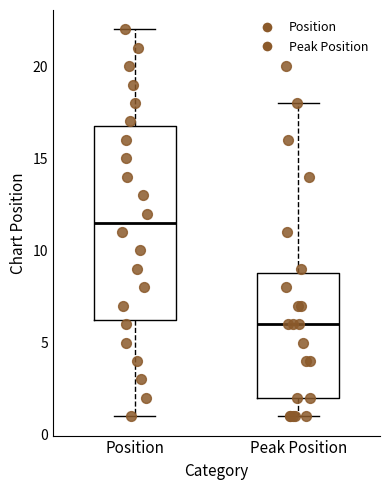

Which box has the highest median line?

Position